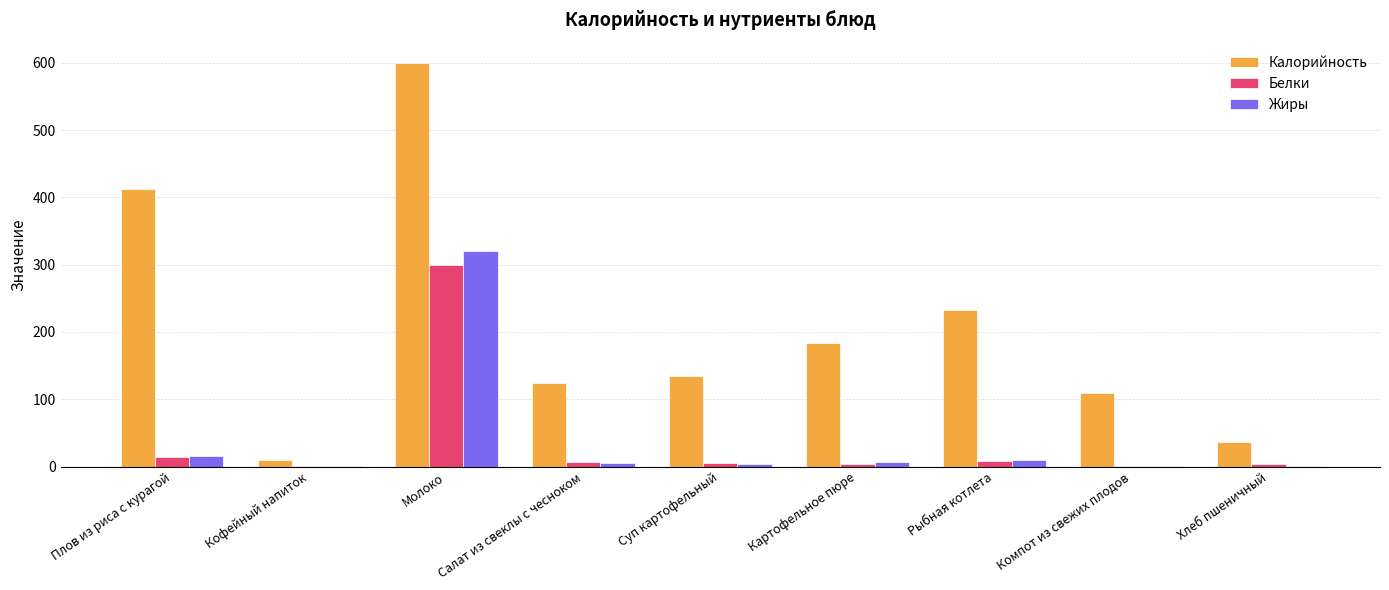

Is it true that Калорийность equals 124.7 at Салат из свеклы с чесноком?

True